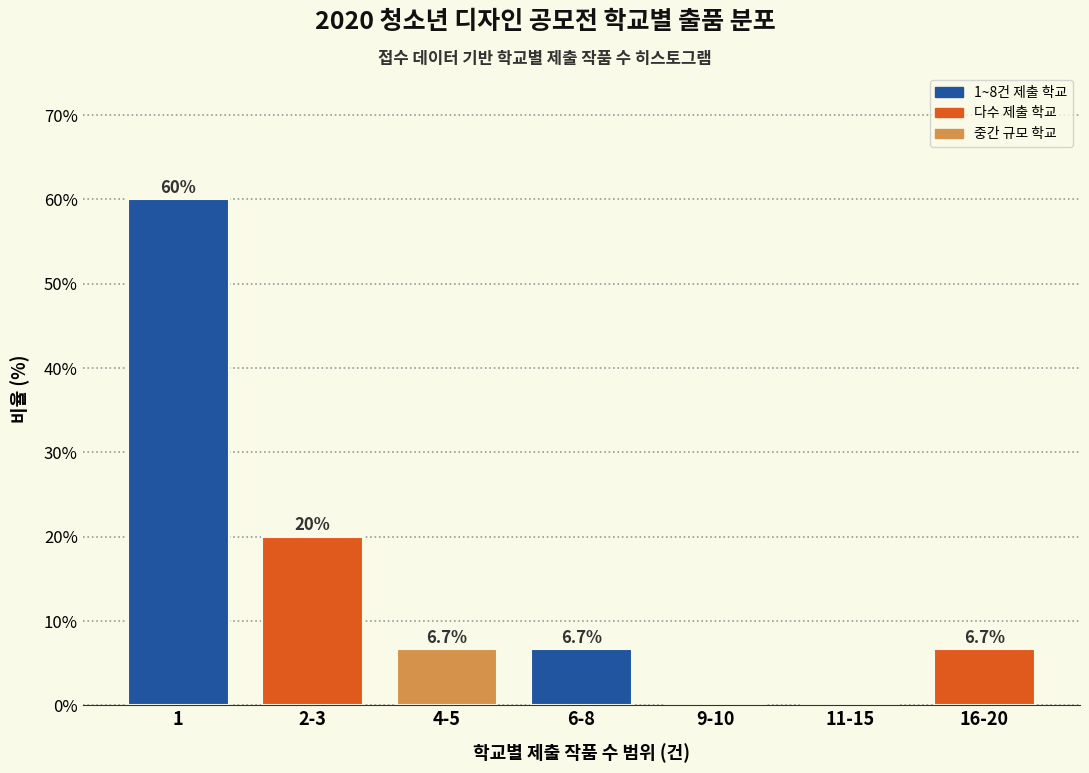

Reading left to right, list all the values displayed in this chart.

1=60.0	2-3=20.0	4-5=6.7	6-8=6.7	9-10=0.0	11-15=0.0	16-20=6.7